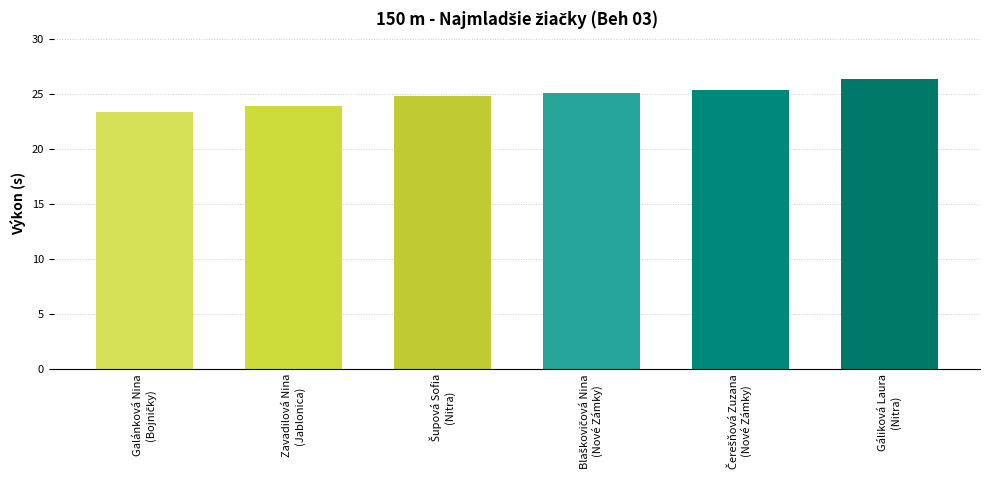

Reading right to left, list all the values displayed in this chart.

26.4	25.3	25.1	24.8	23.9	23.3